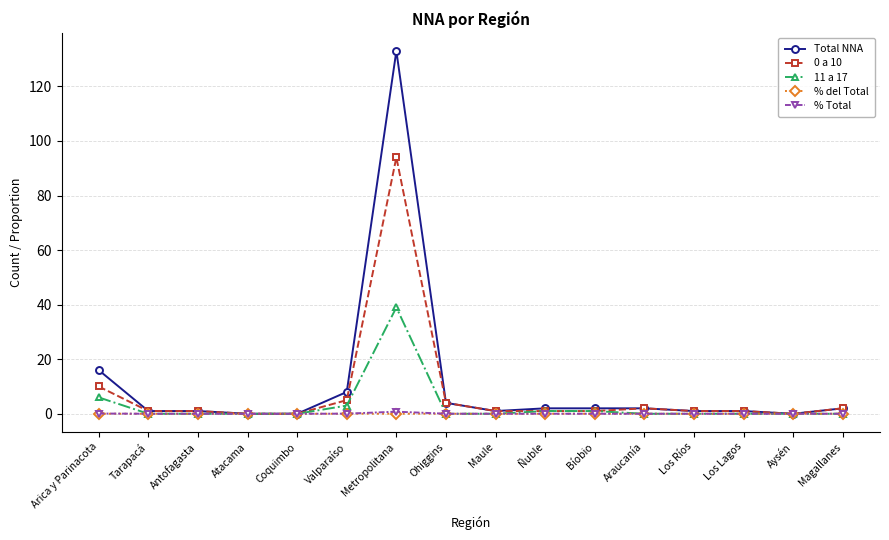

Which series changed the most between Arica y Parinacota and Tarapacá?

Total NNA